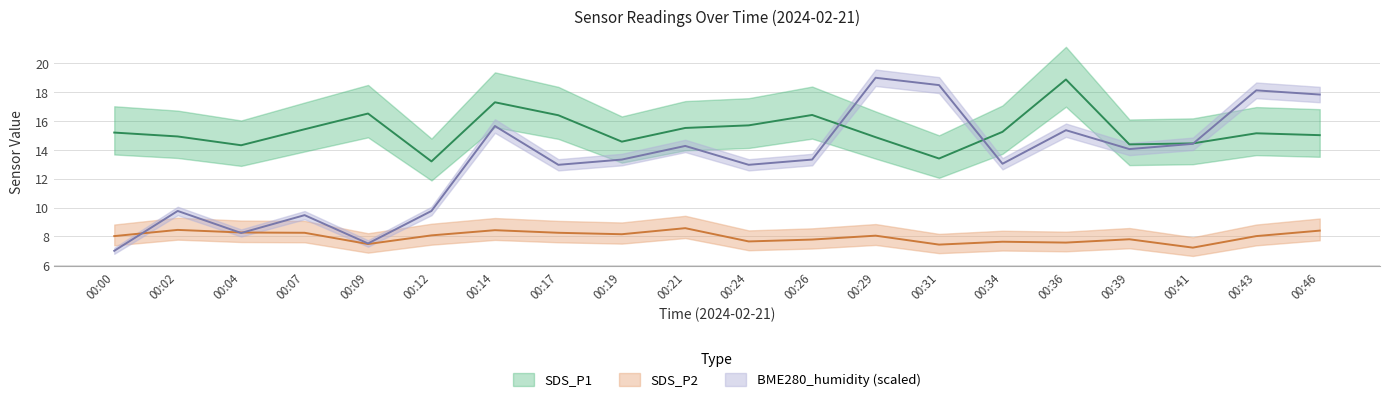

What is the total value across all series at 00:00?

30.2